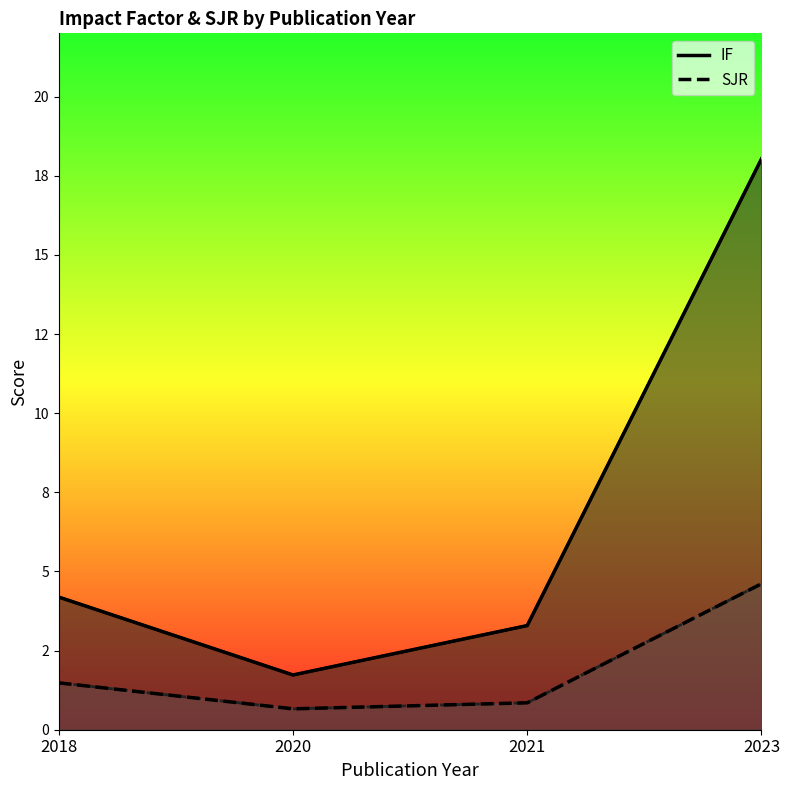

List the series in order of their peak value, highest first.

IF, SJR